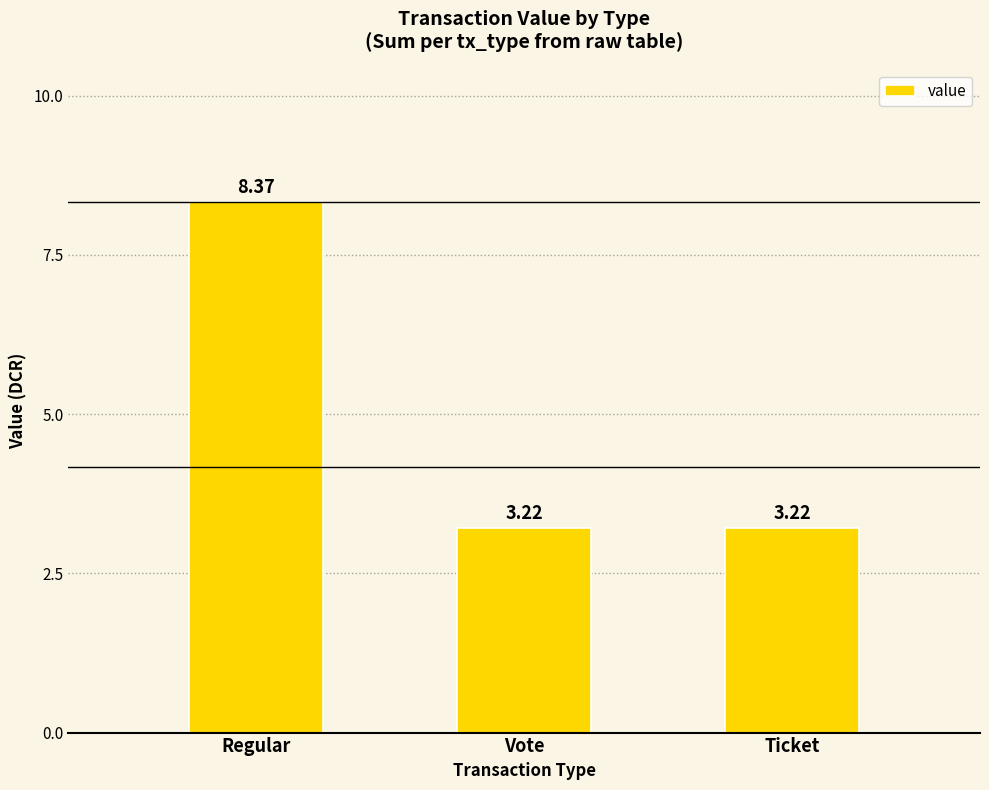

What is the value of the 1st bar from the left?

8.4